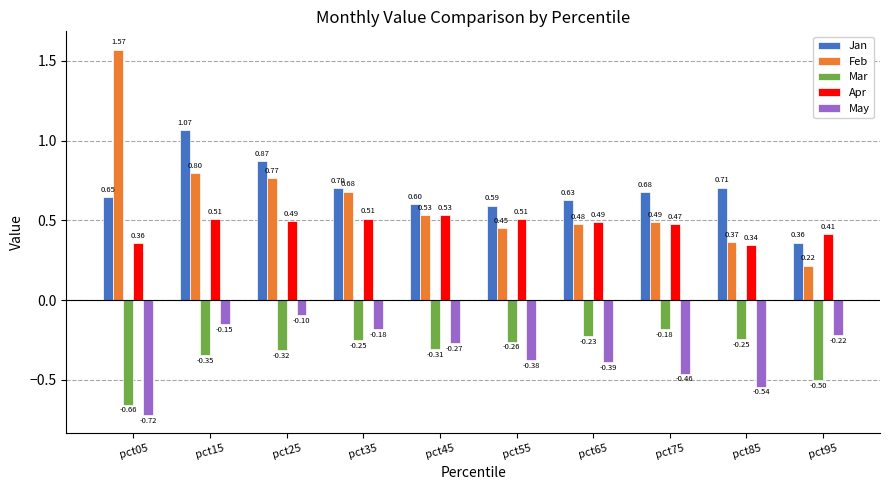

Which series changed the most between pct05 and pct85?

Feb